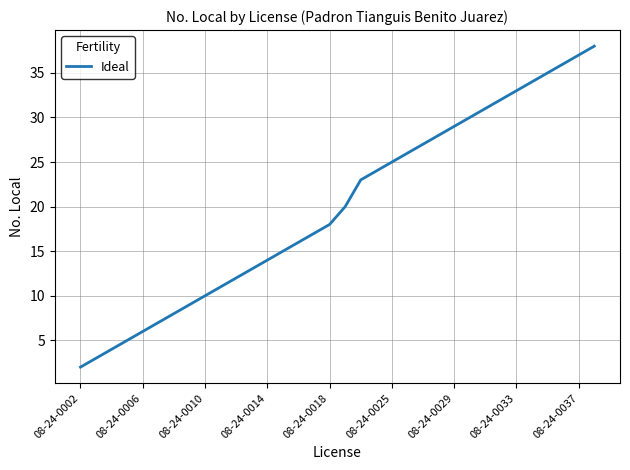

Does the chart display data point markers on the line(s)?

No